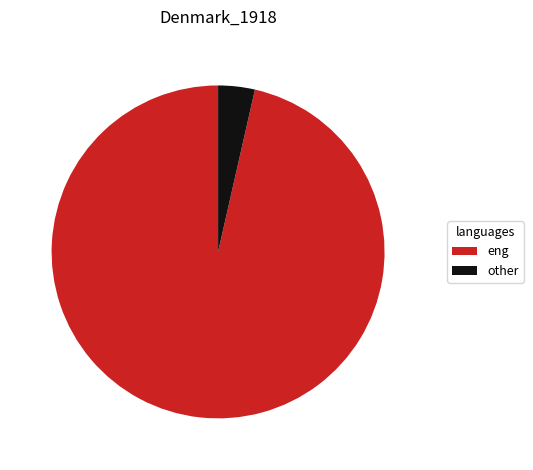

Count the number of slices in the pie.

2